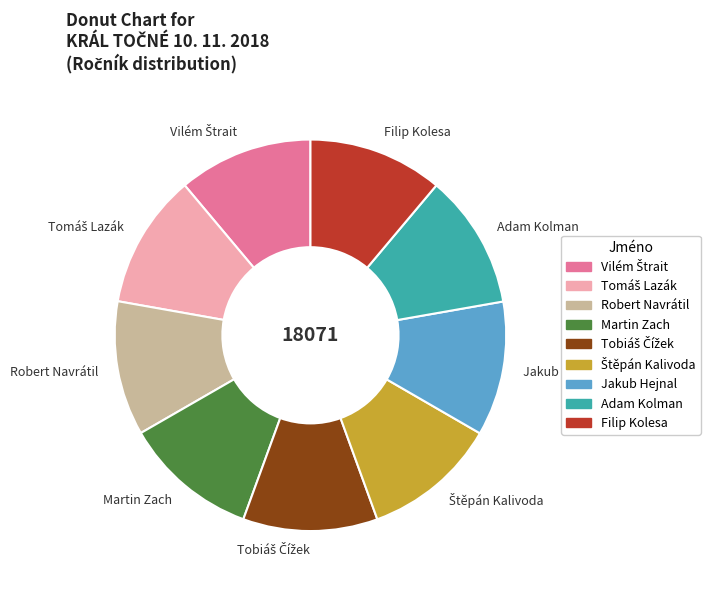

Is there any slice that represents more than half of the pie?

No